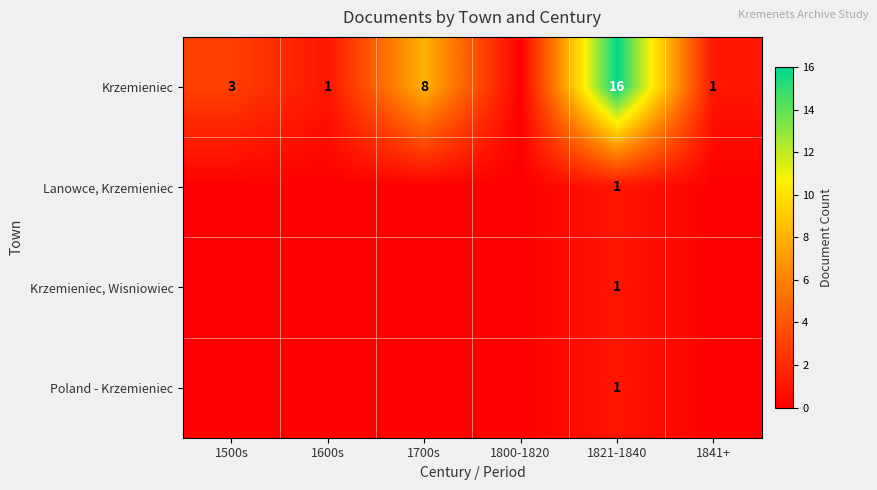

What is the total value across all series at 1821-1840?

19